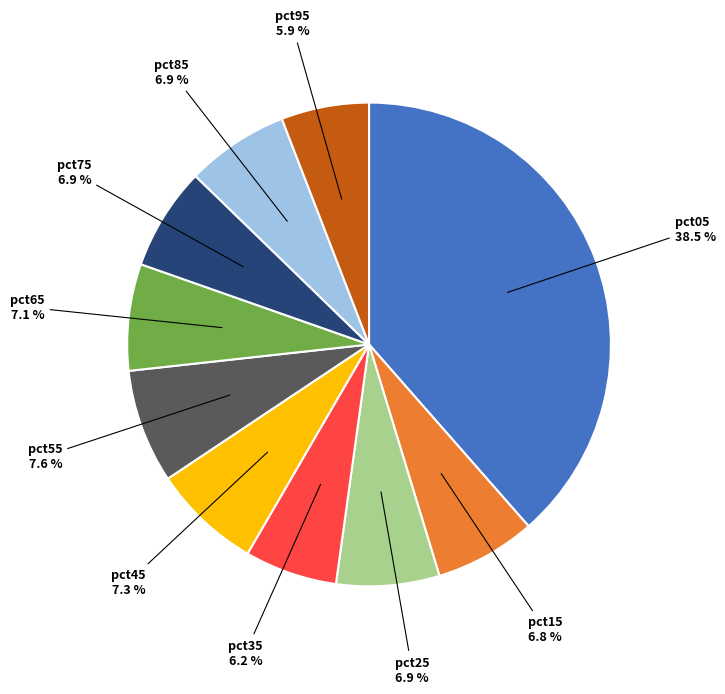

Does any single category account for the majority?

No